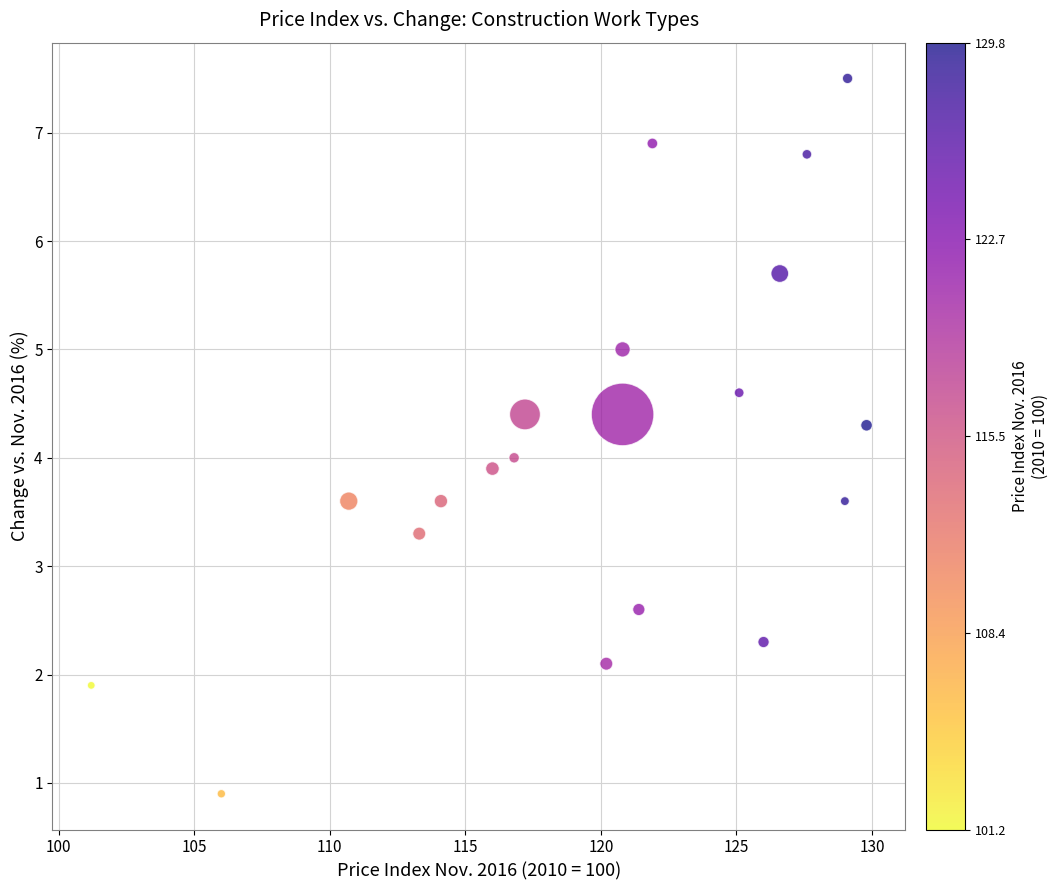

What is the range of X values (max minus min)?

28.6